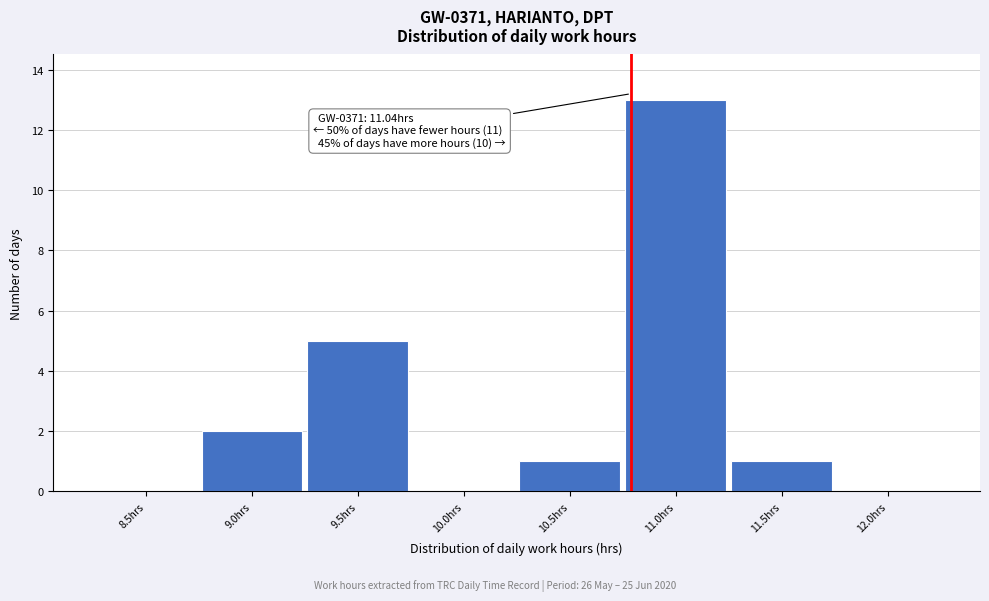

Reading left to right, what are all the values shown in this chart?

8.5hrs=0	9.0hrs=2	9.5hrs=5	10.0hrs=0	10.5hrs=1	11.0hrs=13	11.5hrs=1	12.0hrs=0